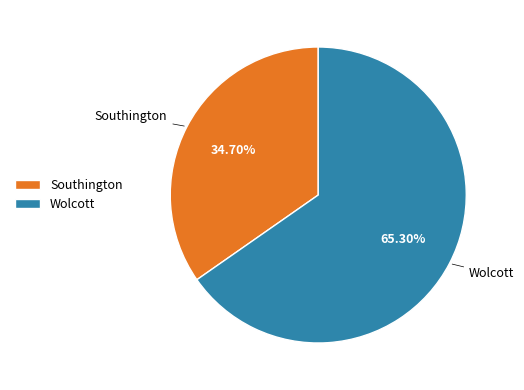

Count the number of slices in the pie.

2